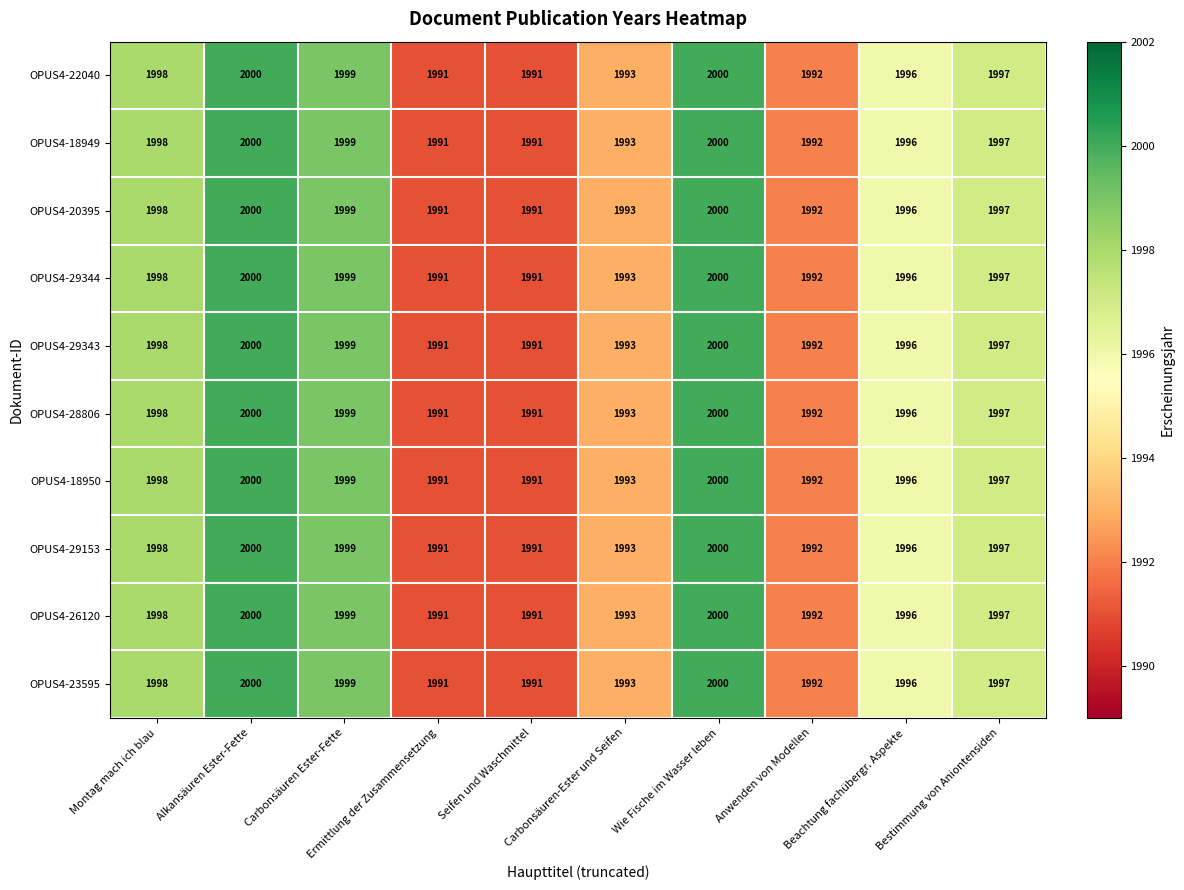

At how many categories does at least one series exceed 1995?

6